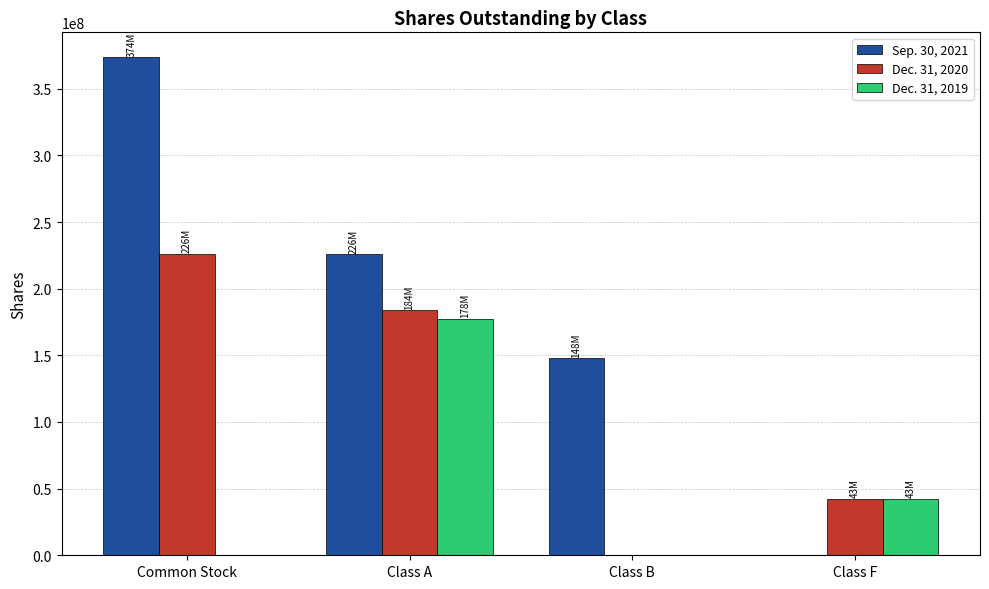

Is the value of Dec. 31, 2020 at Class F greater than the value of Dec. 31, 2019 at Class B?

Yes